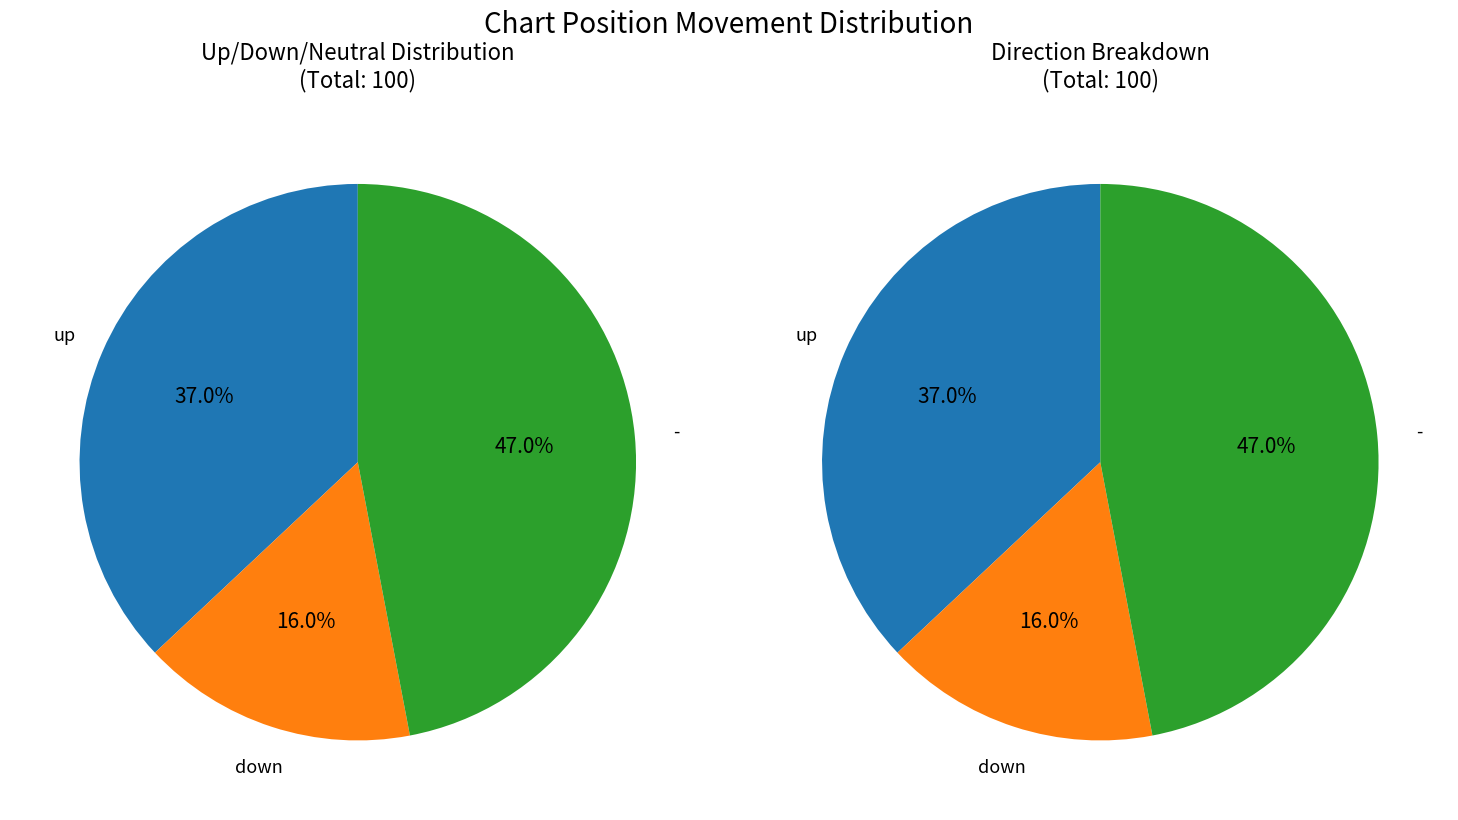

Combined, do up and - account for over 50%?

Yes